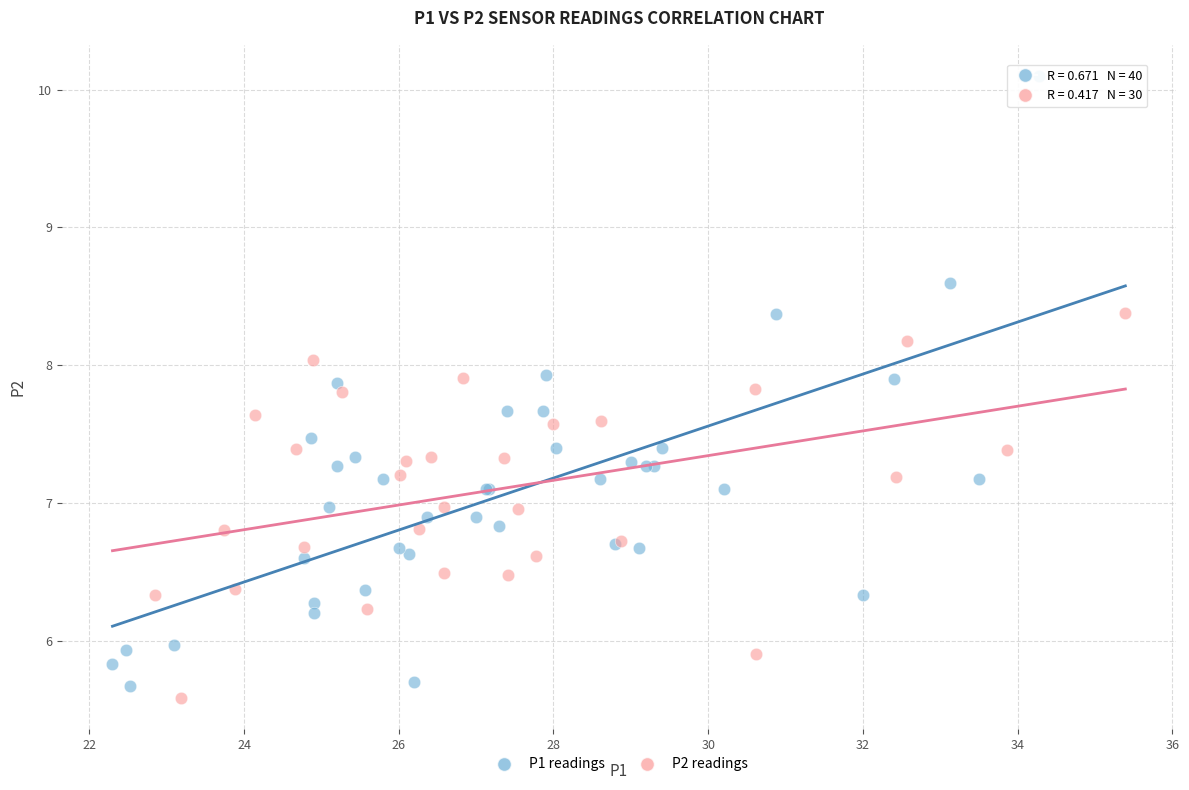

Which series contains the highest Y value?

P1 readings